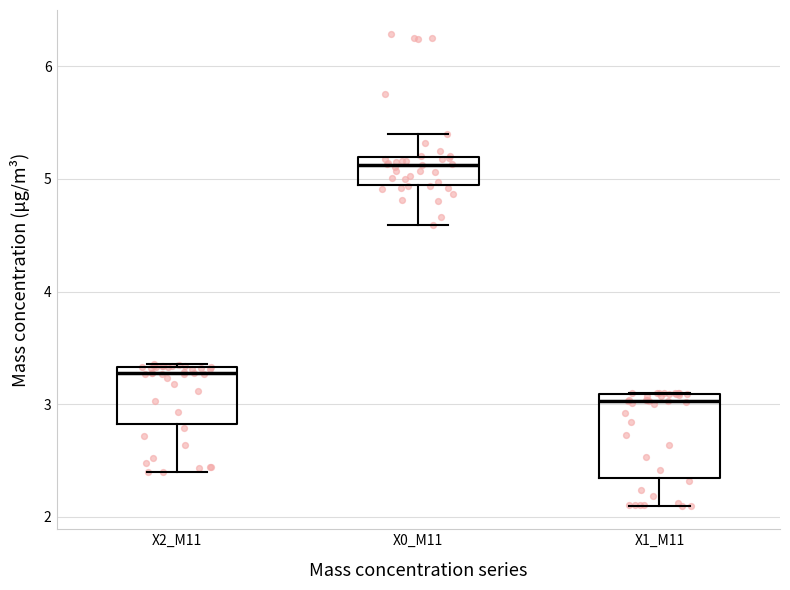

Where is the lower edge of the box for X2_M11 on the y-axis? The values are not printed on the chart, so give them approximately, as read against the axis.

2.8